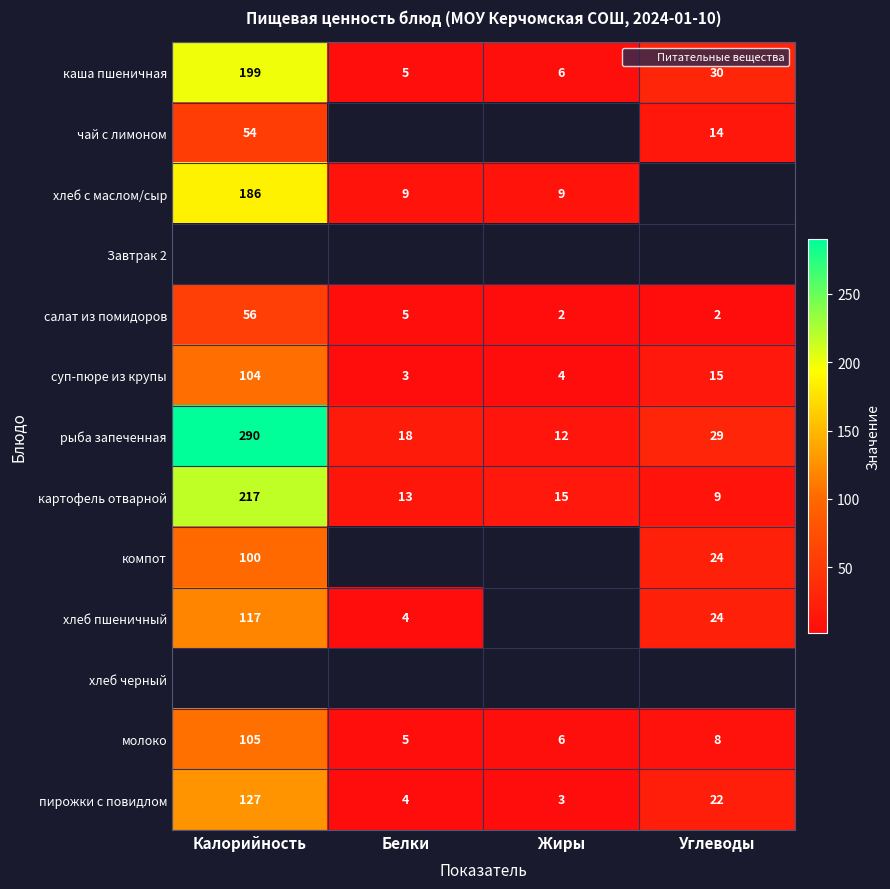

What is the sum of all салат из помидоров values?

65.0